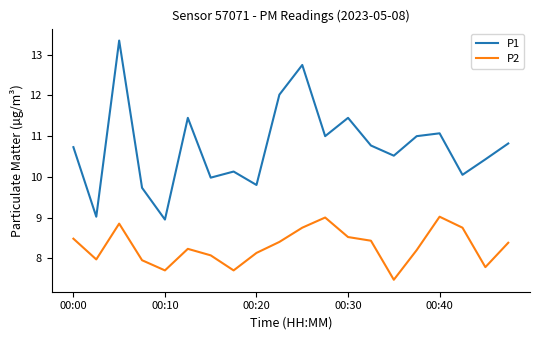

Which series has the largest total across all categories?

P1